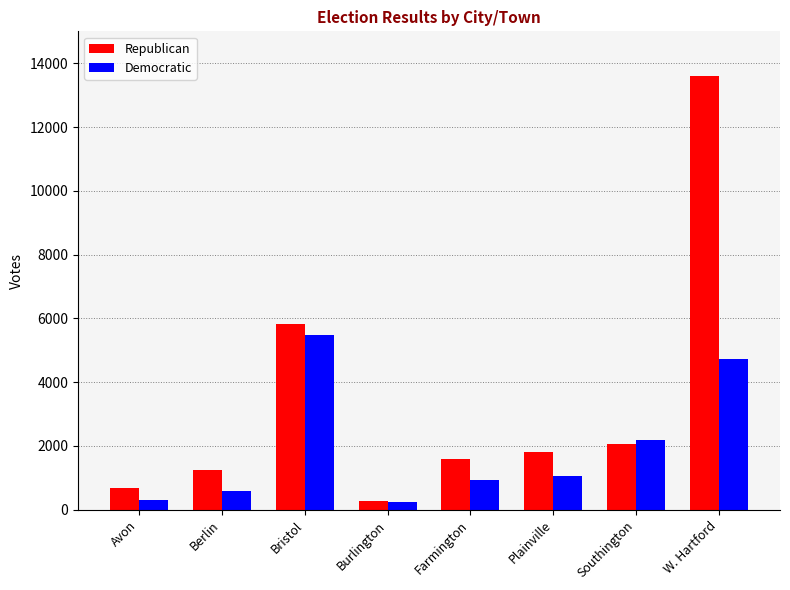

What is the average value of the Republican series?

3384